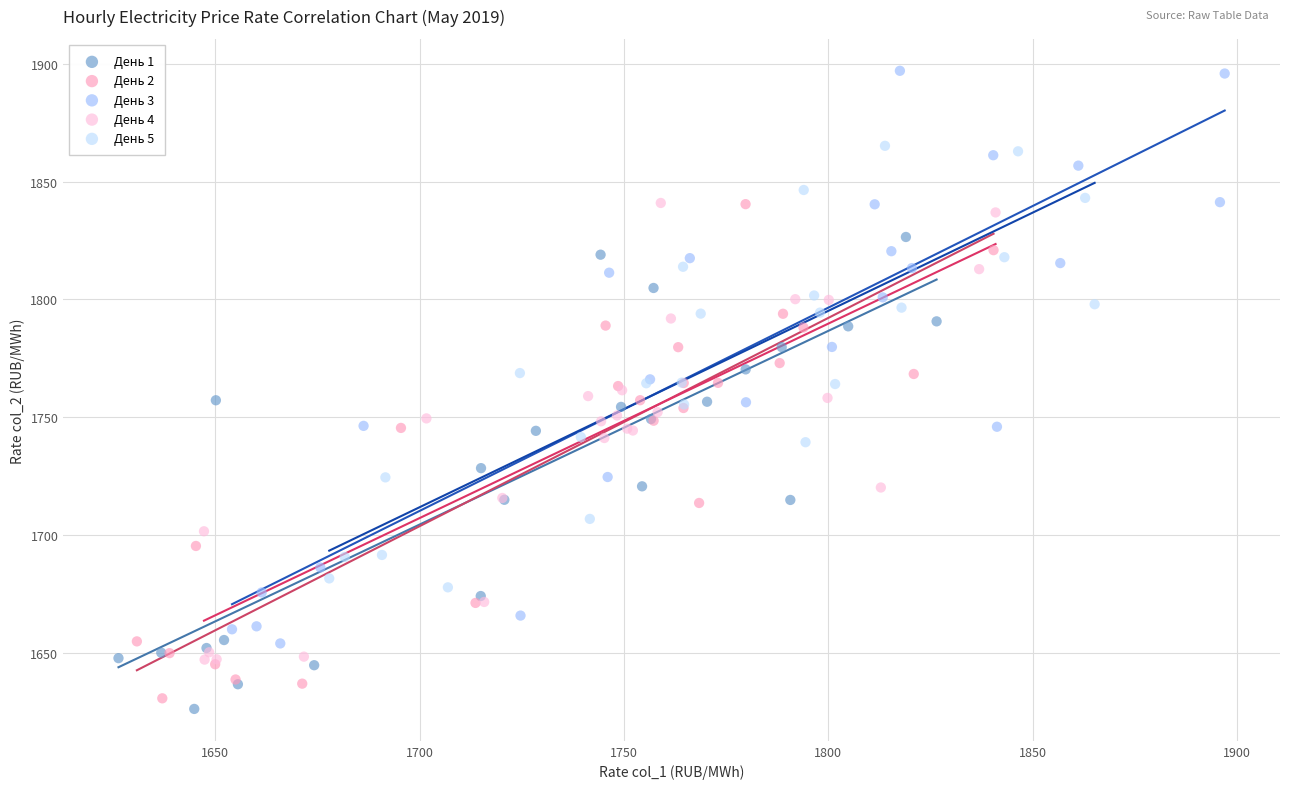

What are all the series names shown in the legend?

День 1, День 2, День 3, День 4, День 5